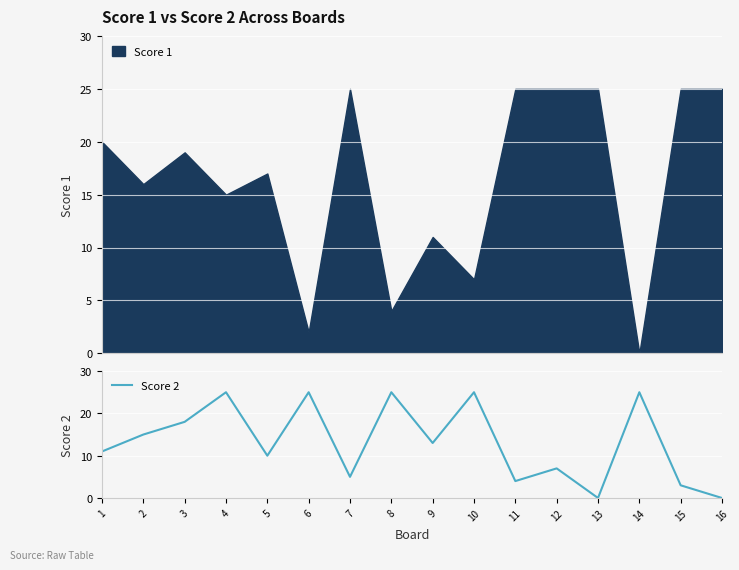

The value at 8 is 10. True or false?

False